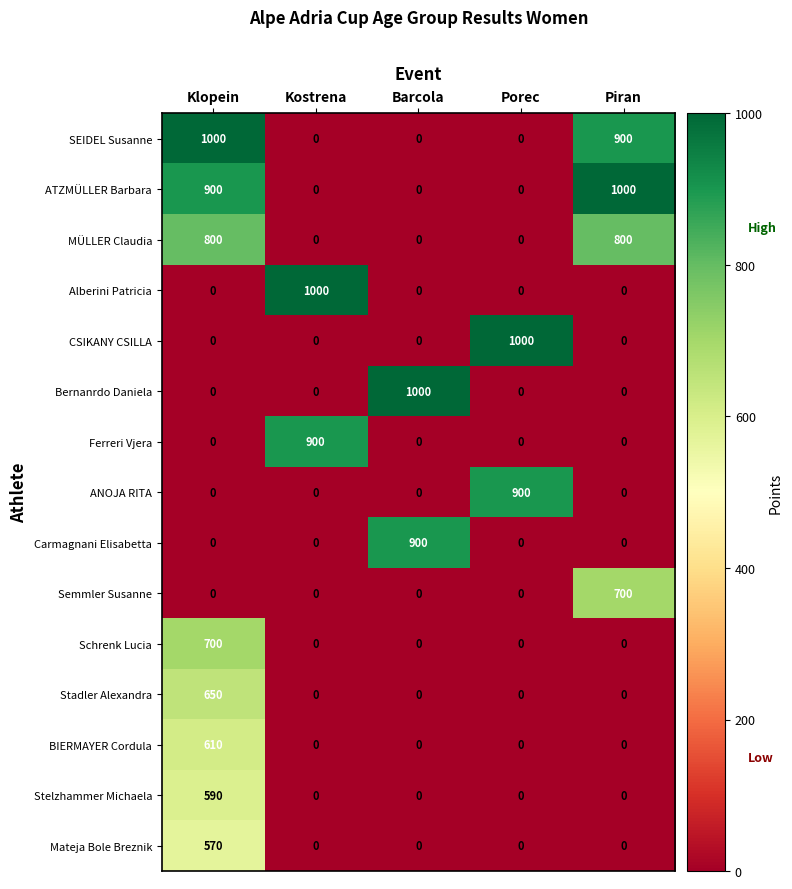

What is the sum of all SEIDEL Susanne values?

1900